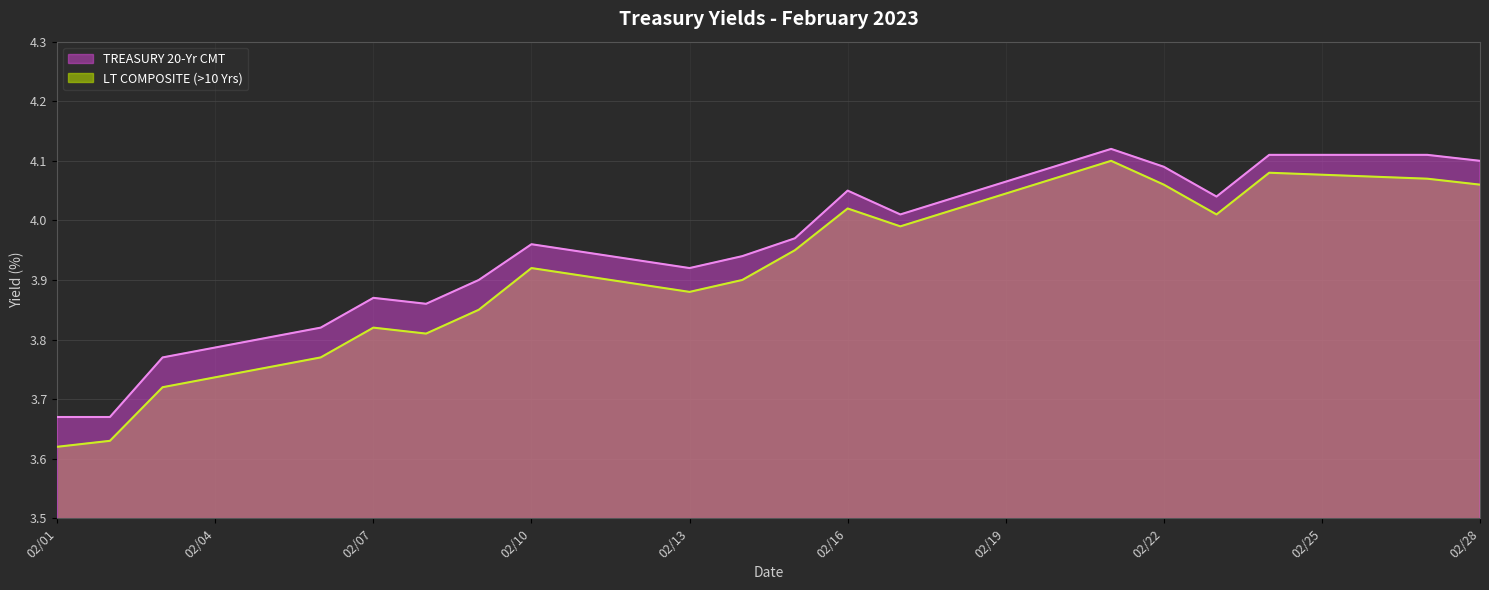

How many lines are shown in the chart?

2